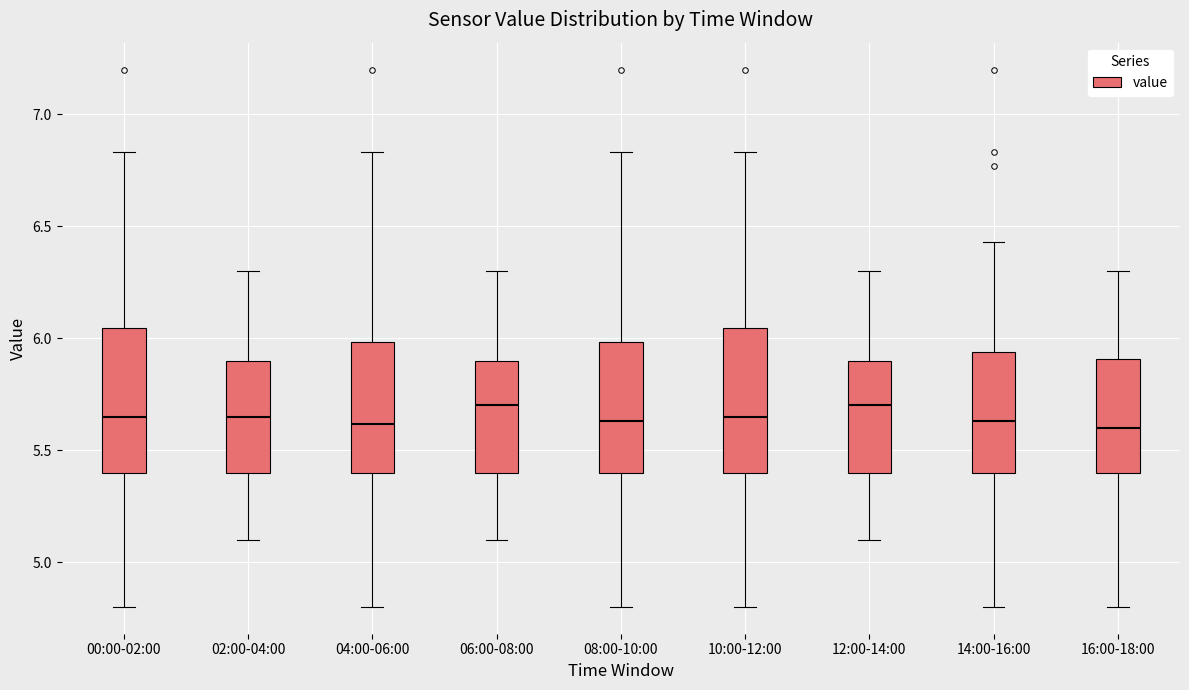

Reading left to right, transcribe this box plot: for each box, give where its median line is, the range the box spans, and where its two whiskers end, as read against the y-axis. The values are not printed on the chart, so give them approximately, as read against the axis.

00:00-02:00: median 5.65, box 5.40 to 6.05, whiskers 4.80 to 6.85
02:00-04:00: median 5.65, box 5.40 to 5.90, whiskers 5.10 to 6.30
04:00-06:00: median 5.60, box 5.40 to 6.00, whiskers 4.80 to 6.85
06:00-08:00: median 5.70, box 5.40 to 5.90, whiskers 5.10 to 6.30
08:00-10:00: median 5.65, box 5.40 to 6.00, whiskers 4.80 to 6.85
10:00-12:00: median 5.65, box 5.40 to 6.05, whiskers 4.80 to 6.85
12:00-14:00: median 5.70, box 5.40 to 5.90, whiskers 5.10 to 6.30
14:00-16:00: median 5.65, box 5.40 to 5.95, whiskers 4.80 to 6.45
16:00-18:00: median 5.60, box 5.40 to 5.90, whiskers 4.80 to 6.30